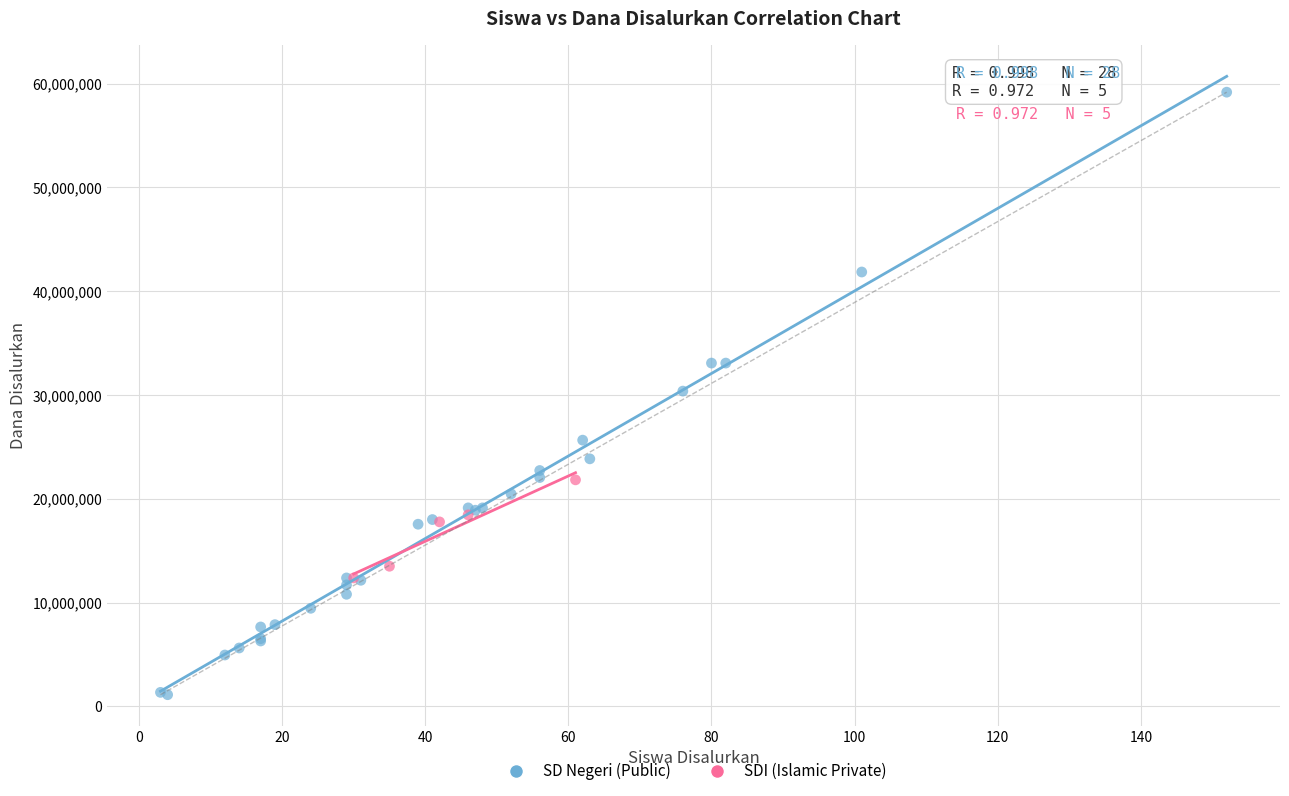

Which series reaches the minimum Y coordinate?

SD Negeri (Public)